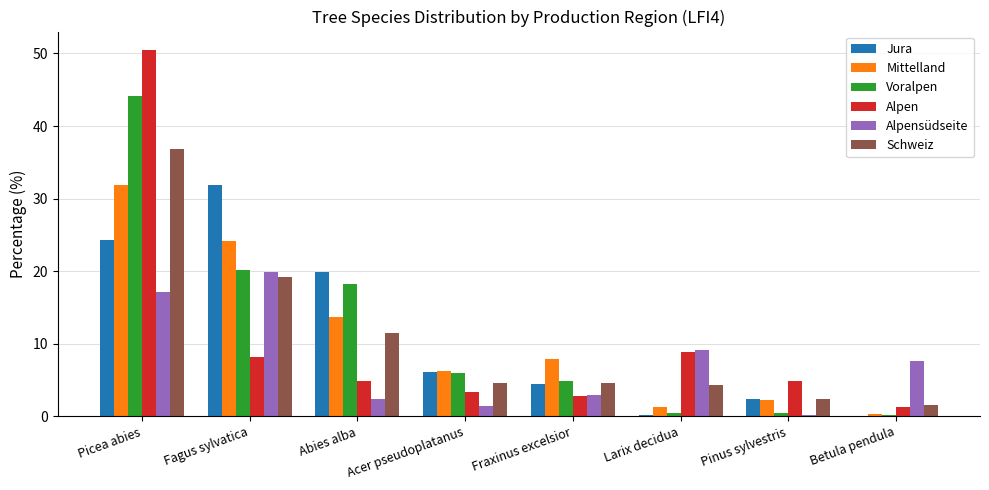

What is the approximate value of Alpensüdseite at Fagus sylvatica?

19.8